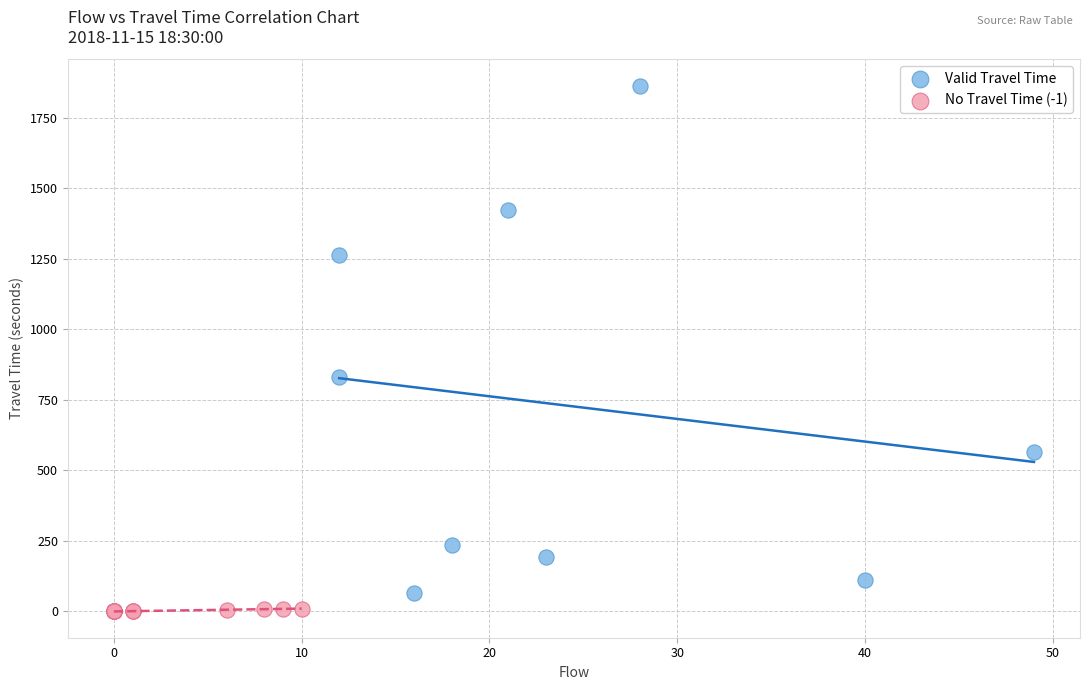

Which series reaches the maximum Y coordinate?

Valid Travel Time